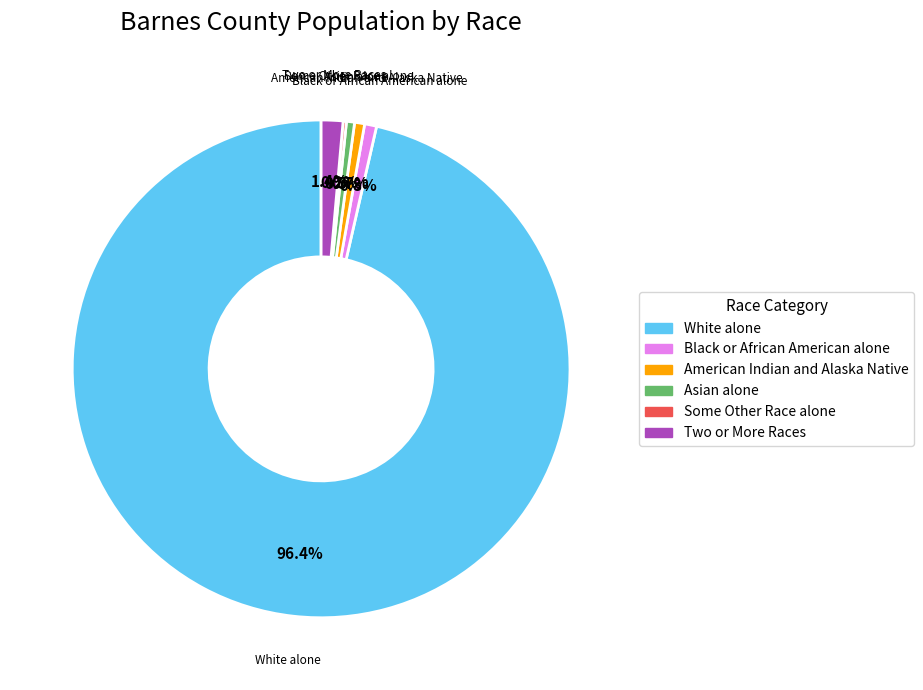

To the nearest percent, what is the difference between the largest and smallest slice percentages?

96%